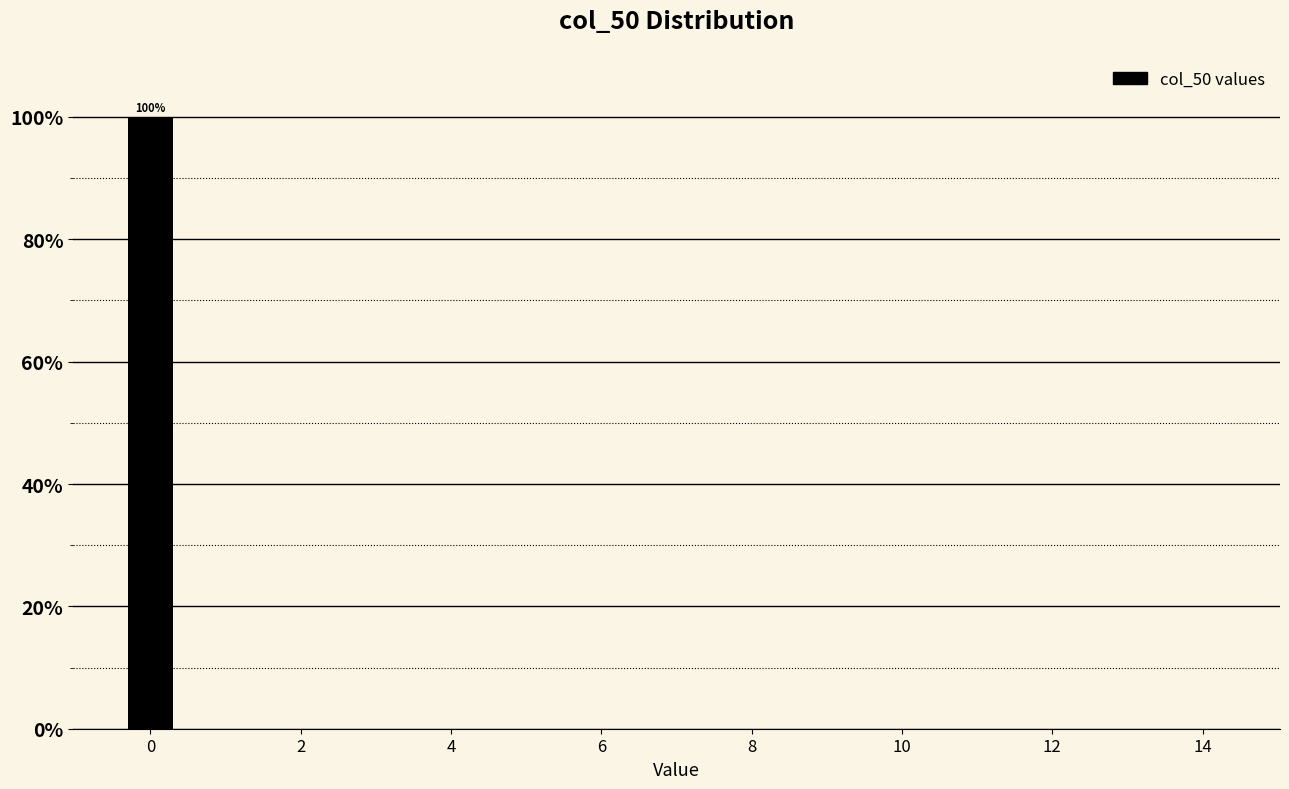

Which range on the x-axis has the tallest bar?

-0.5 to 0.5